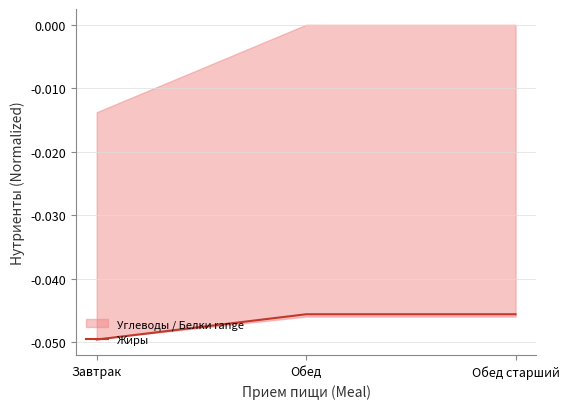

Is it true that the value at Обед старший is -0.0?

True